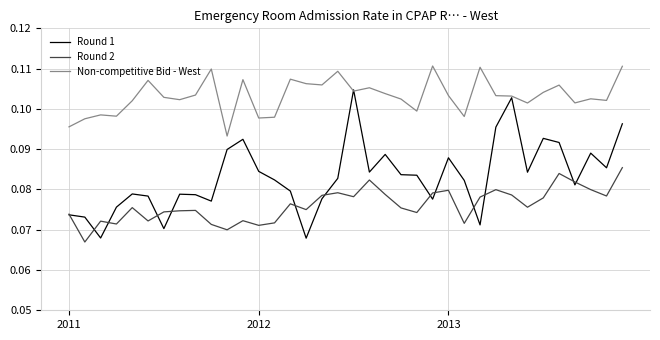

Which series has the largest total across all categories?

Non-competitive Bid - West